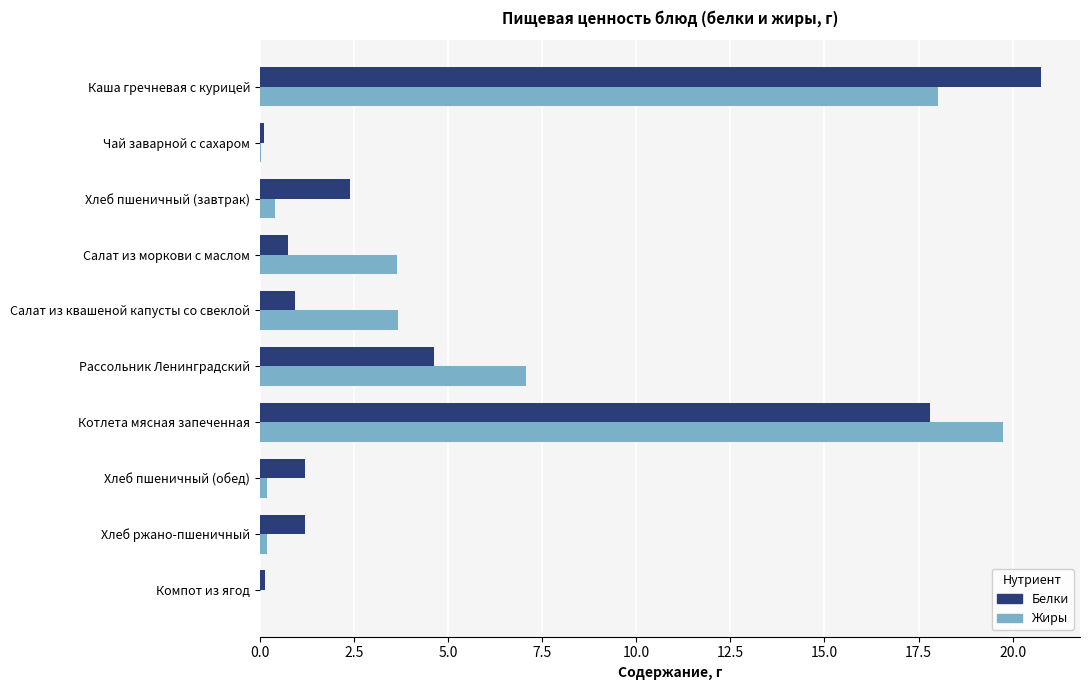

Which series has the largest range (max minus min)?

Белки